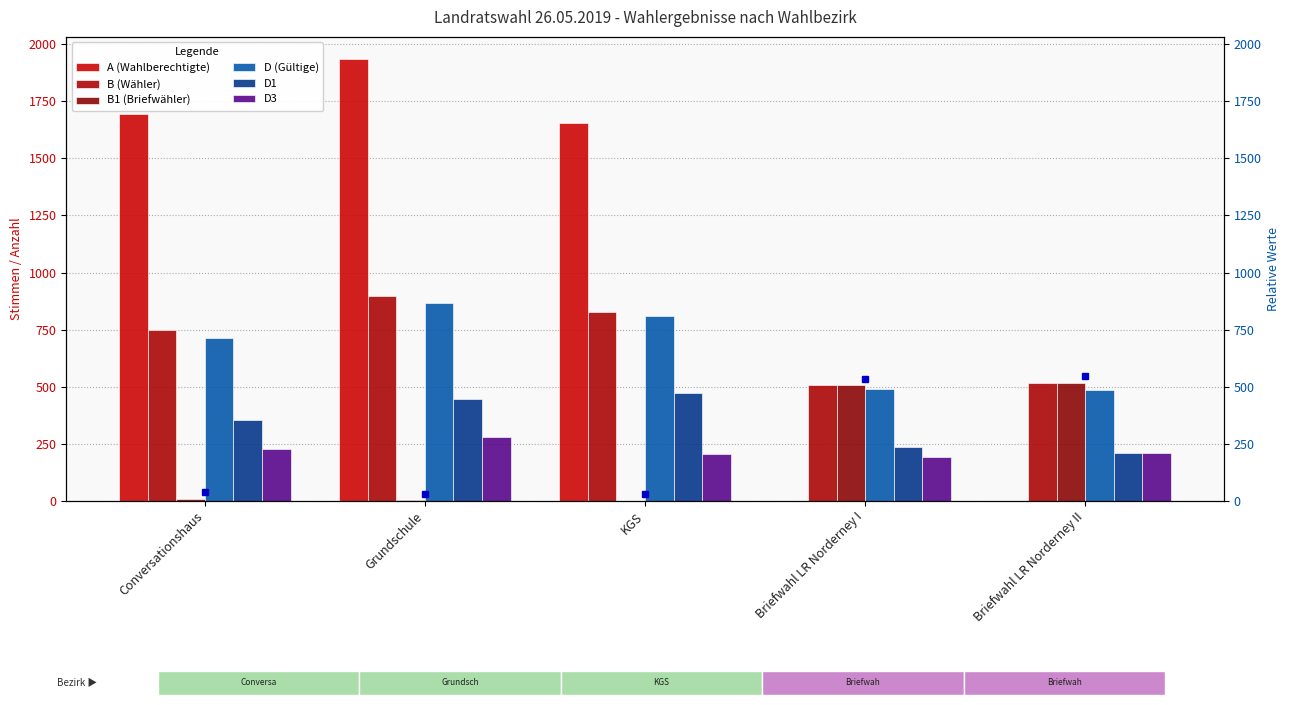

How many data points does each series have?

5